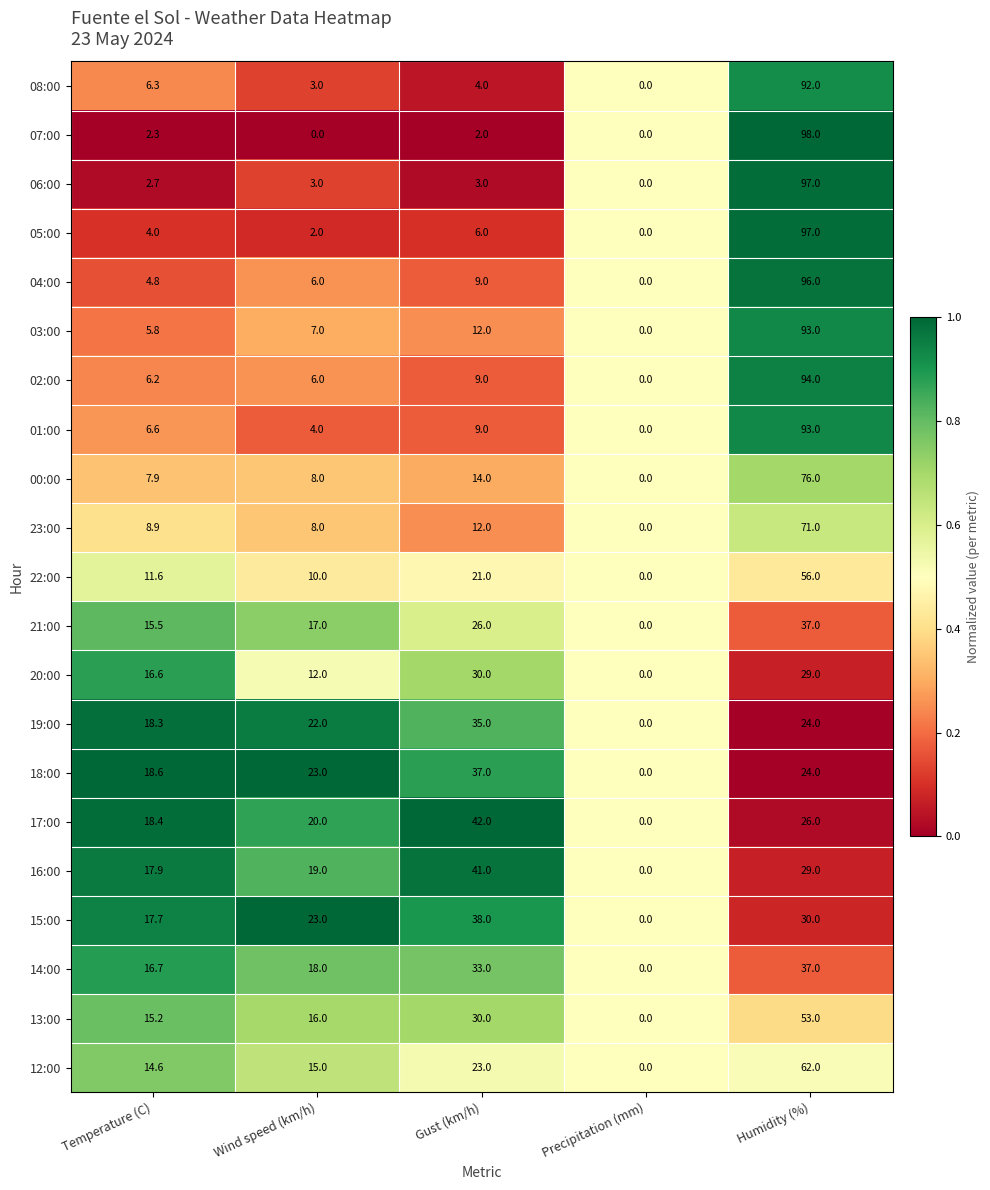

What value does the 20:00 series have at Temperature (C)?

16.6